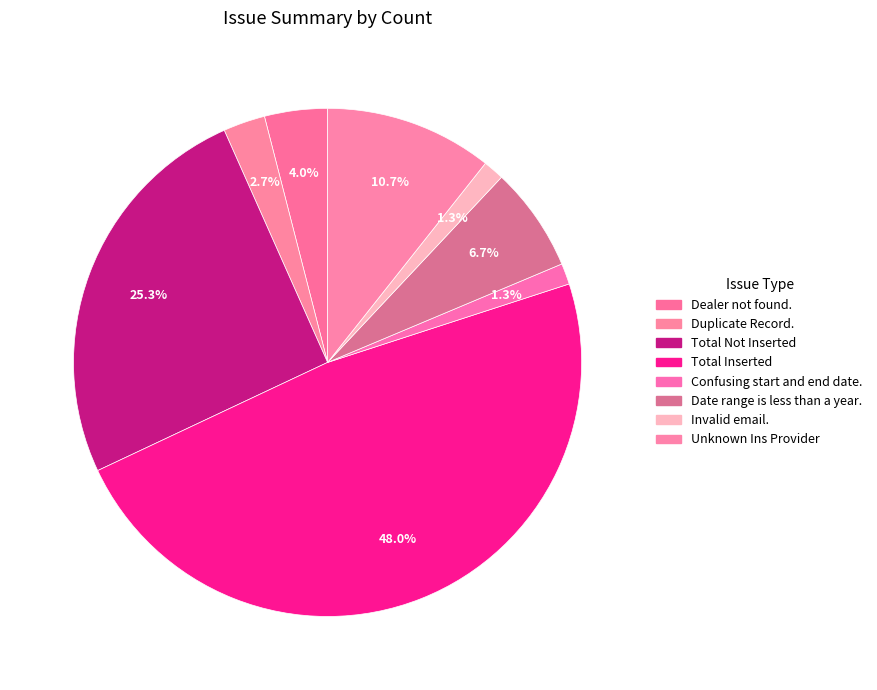

Rank the categories by value from lowest to highest.

Confusing start and end date., Invalid email., Duplicate Record., Dealer not found., Date range is less than a year., Unknown Ins Provider, Total Not Inserted, Total Inserted